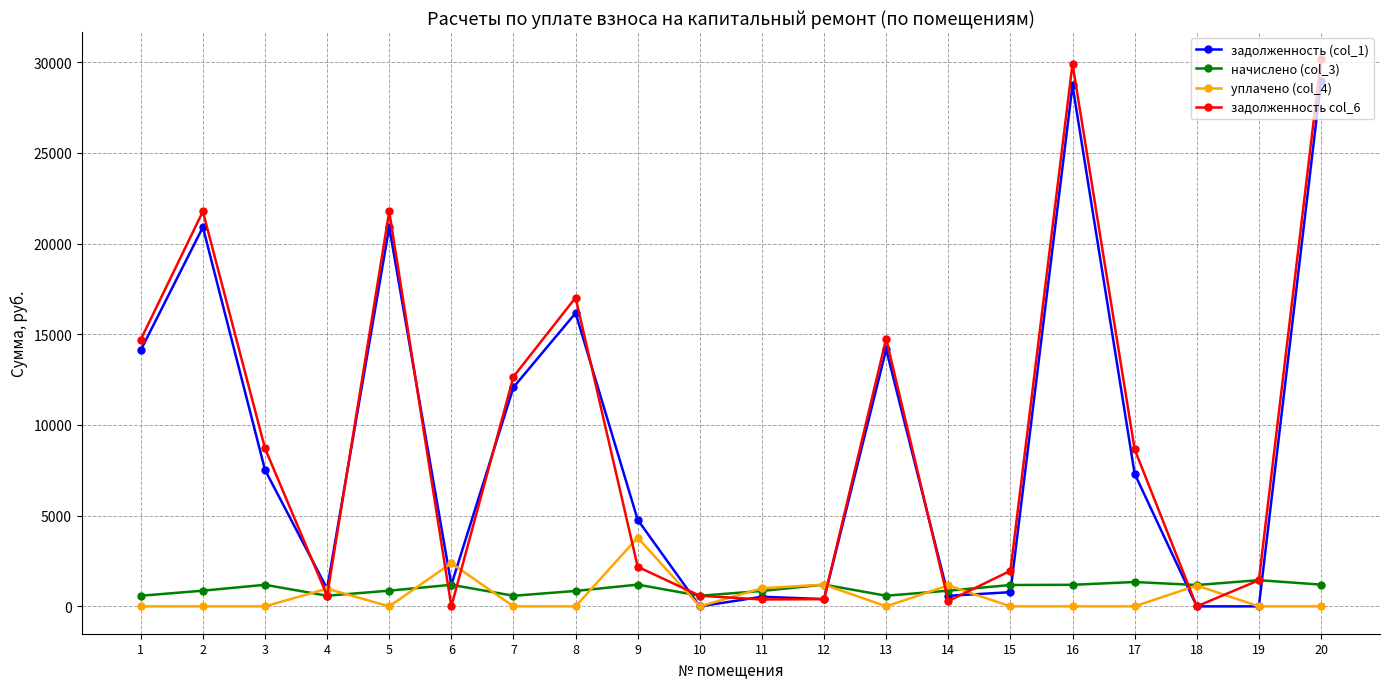

How many lines are shown in the chart?

4